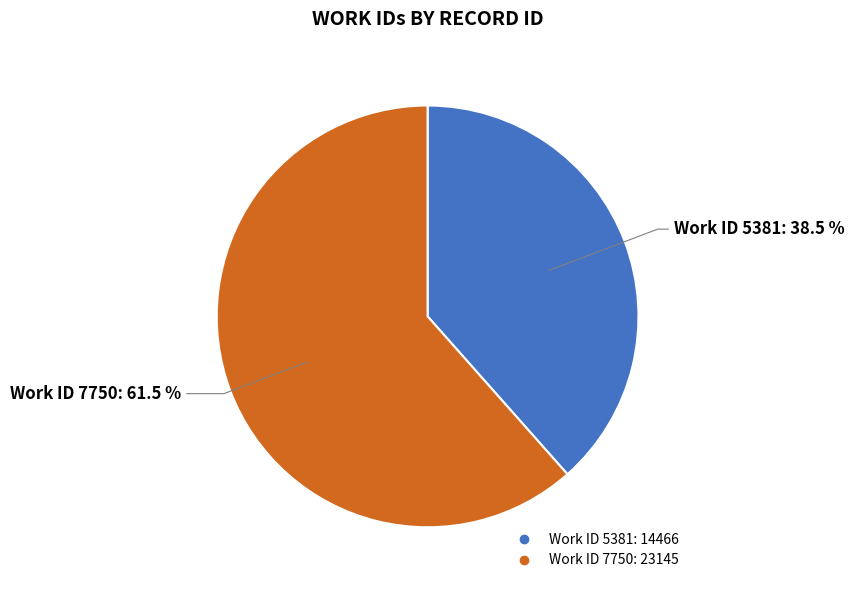

Is there any slice that represents more than half of the pie?

Yes